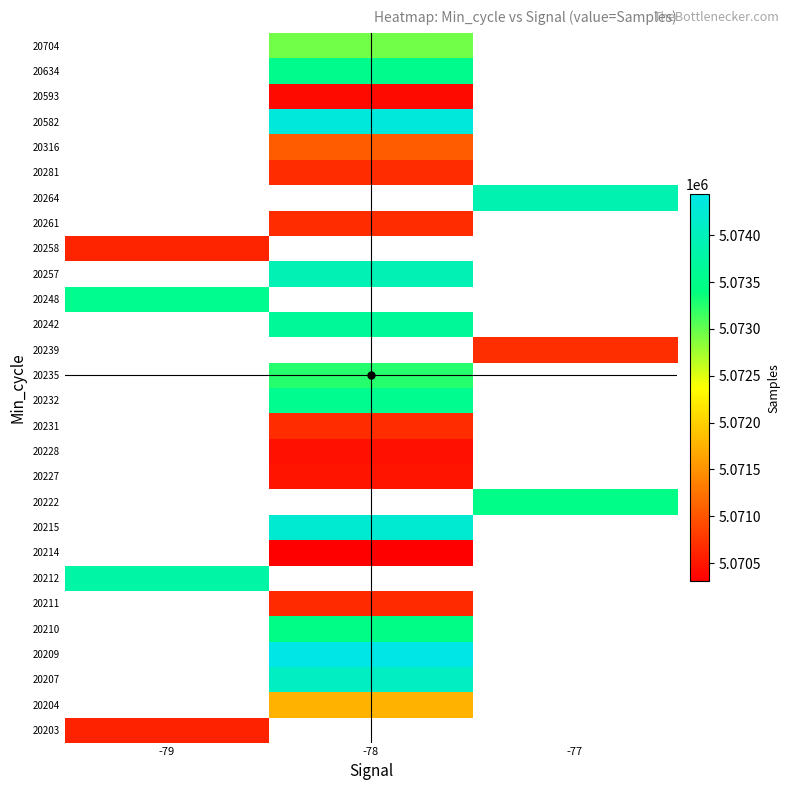

How many values in 20231 are above zero?

1